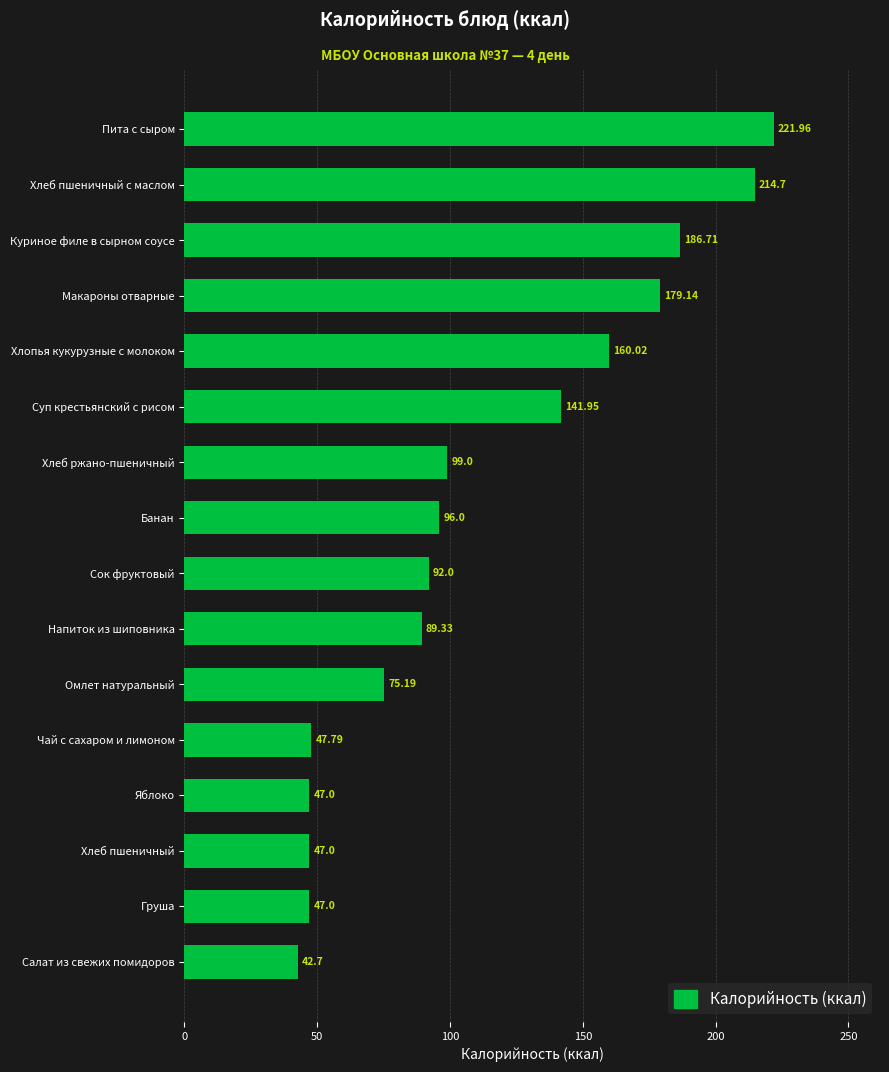

At which category does the chart reach its peak across all series?

Пита с сыром